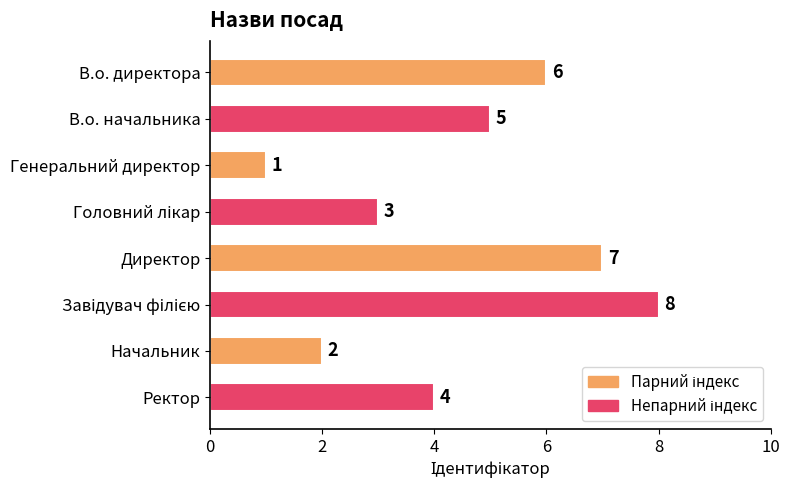

What is the value of the 4th bar from the top?

3